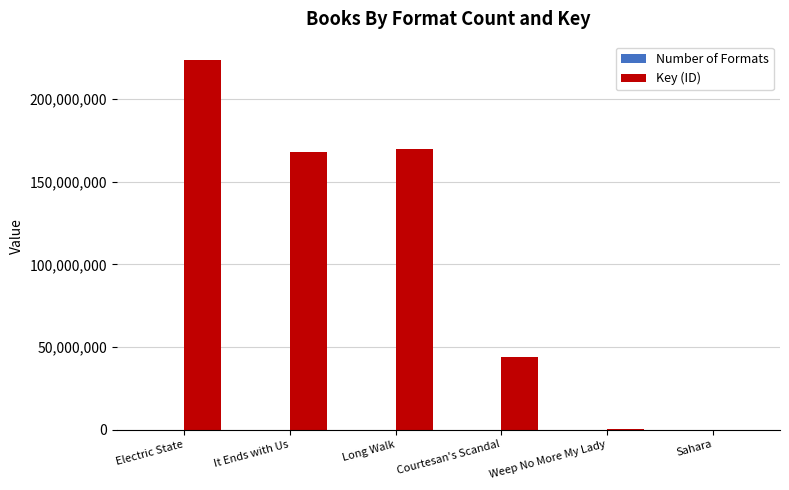

Which category has the highest value across all series?

Electric State